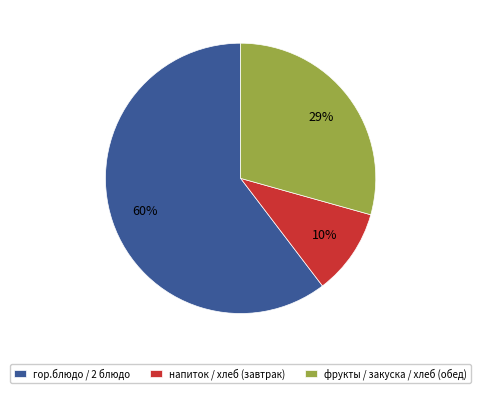

Combined, do гор.блюдо / 2 блюдо and фрукты / закуска / хлеб (обед) account for over 50%?

Yes